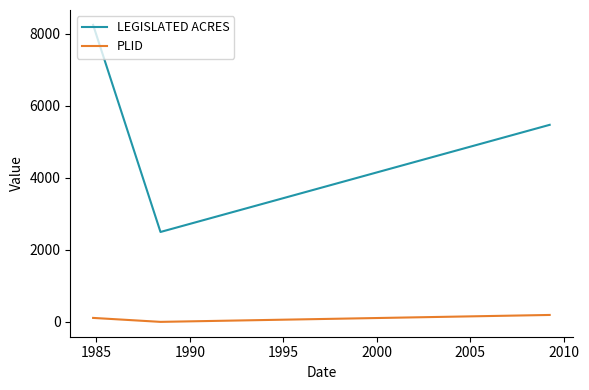

What is the difference between the second highest and minimum values in the PLID series?

110